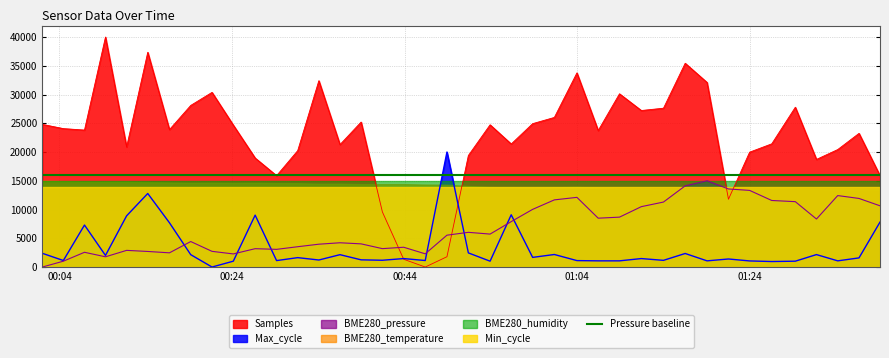

How many intersections are there between BME280_pressure and Samples?

4